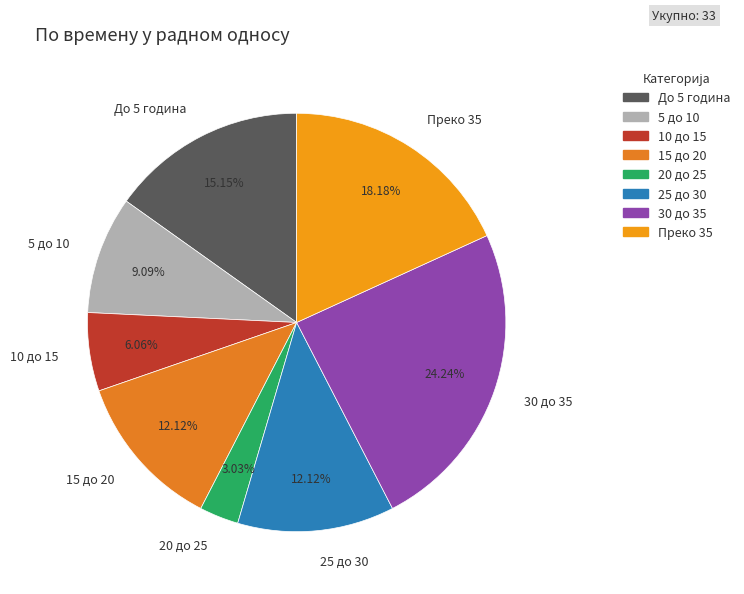

What is the largest slice in the pie chart?

30 до 35